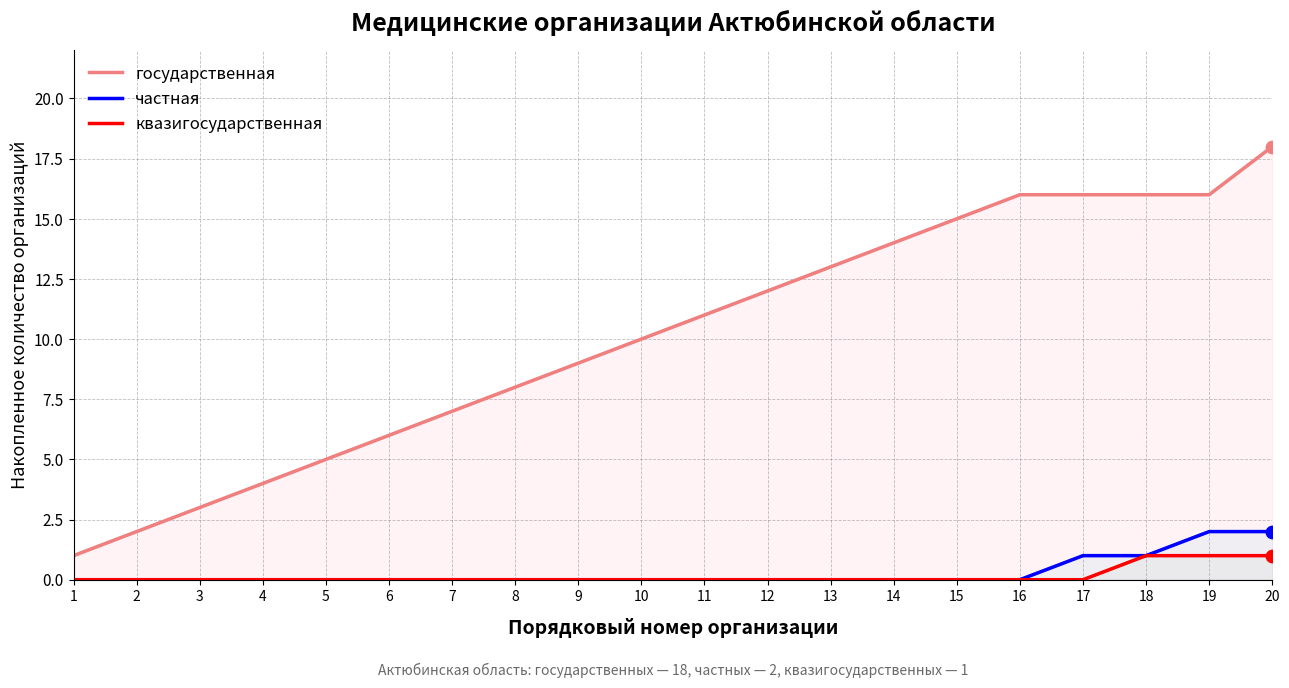

Which series has the largest total across all categories?

государственная